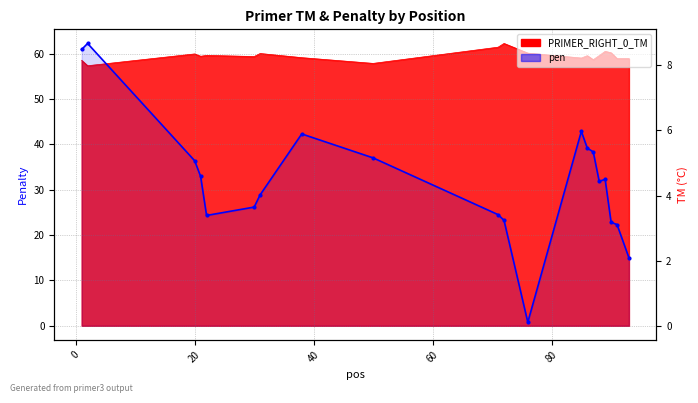

Reading left to right, what are all the values shown in this chart?

8.5	8.7	5.1	4.6	3.4	3.6	4.0	5.9	5.2	3.4	3.2	0.1	6.0	5.5	5.3	4.4	4.5	3.2	3.1	2.1